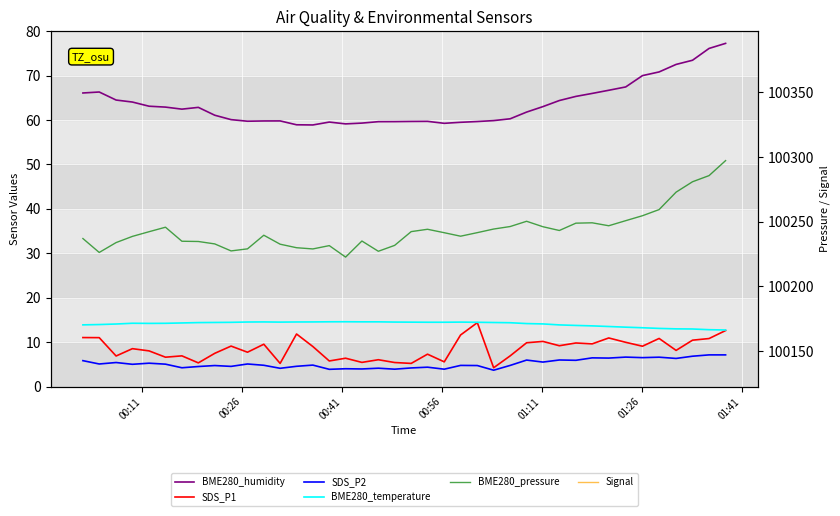

The BME280_temperature series shows 4.1 at 22. True or false?

False